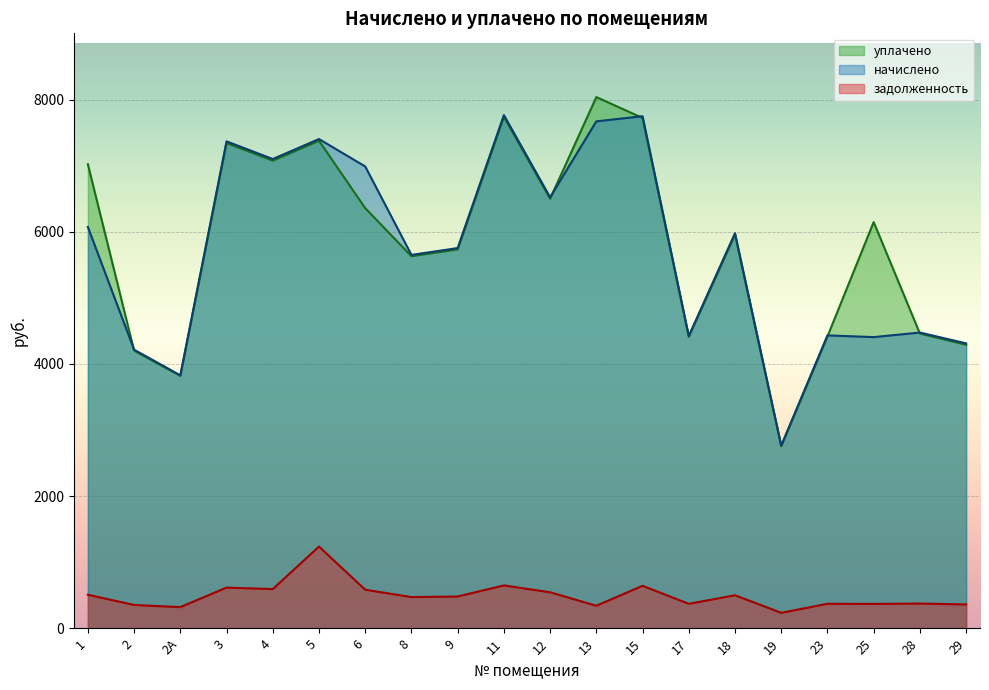

List the labels in order of задолженность value, smallest first.

19, 2А, 13, 2, 29, 25, 17, 23, 28, 8, 9, 18, 1, 12, 6, 4, 3, 15, 11, 5